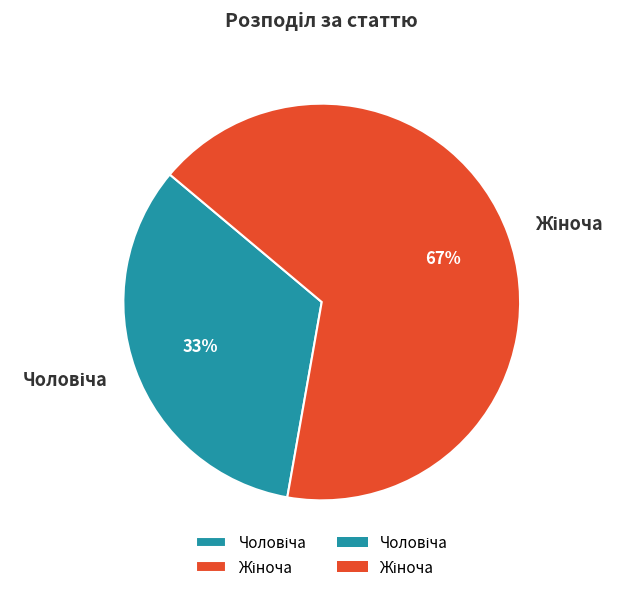

Count the number of slices in the pie.

2